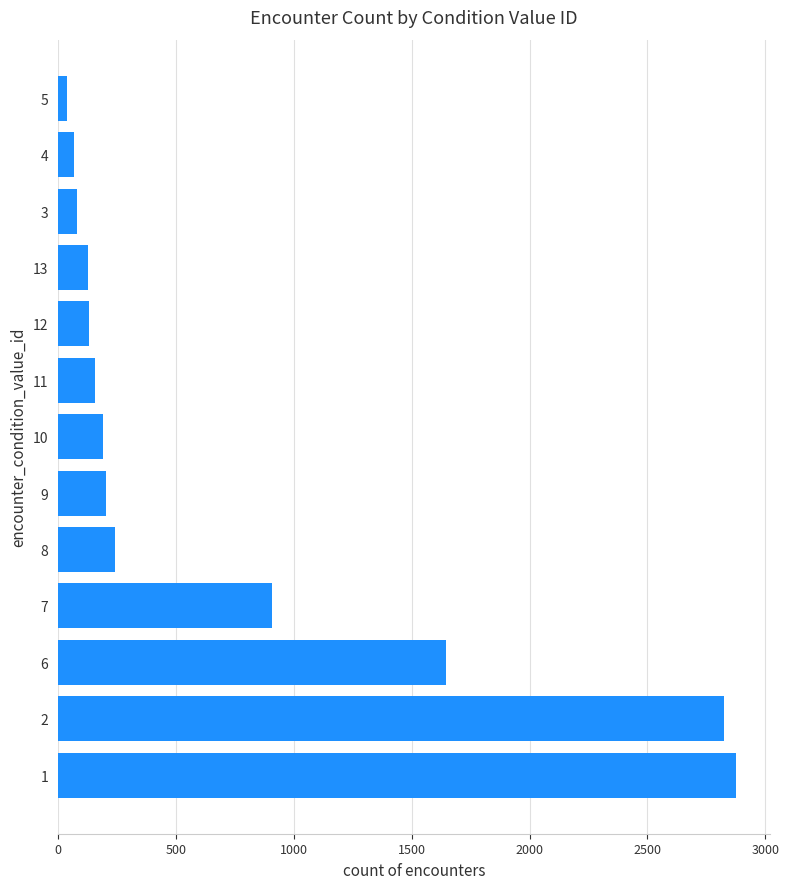

What is the ratio of the value at 4 to the value at 12?

0.5